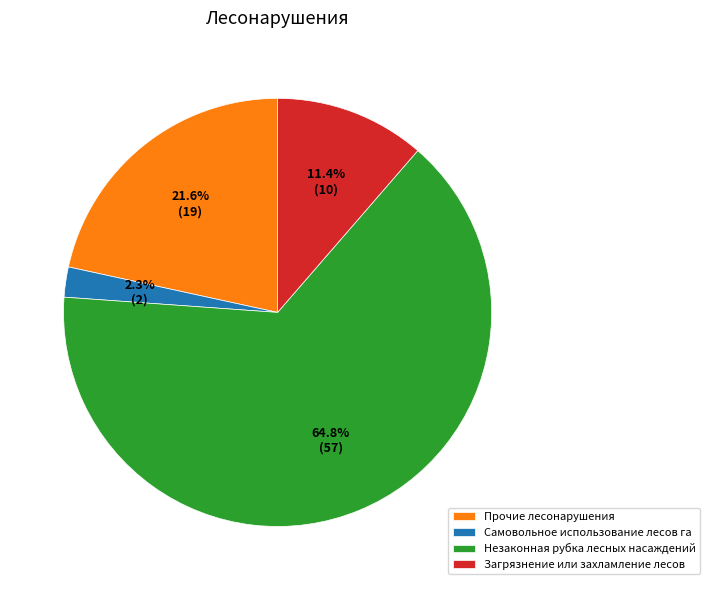

What percentage is NOT represented by Загрязнение или захламление лесов?

88.6%